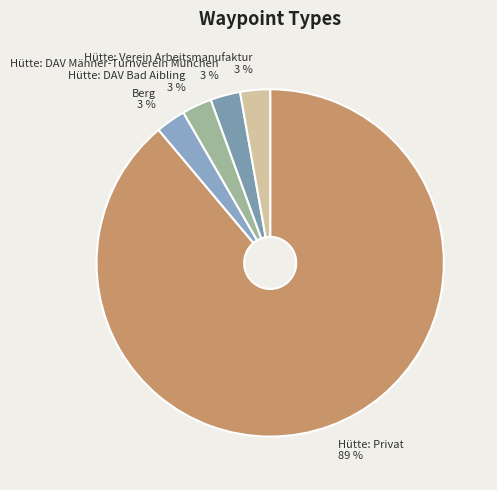

To the nearest percent, what percentage of the pie is Hütte: Verein Arbeitsmanufaktur?

3%